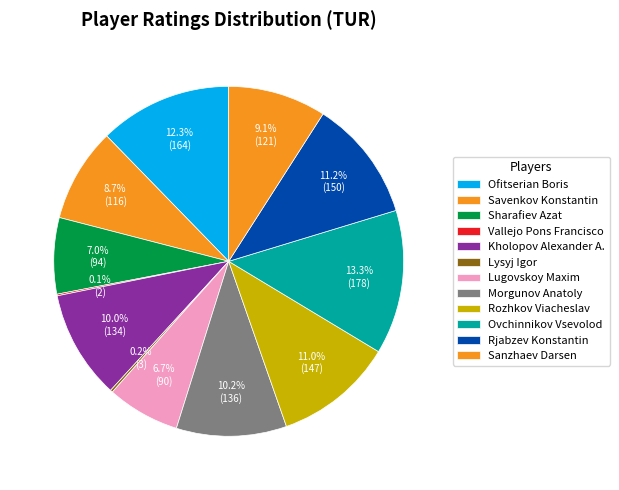

How many segments does this pie chart have?

12